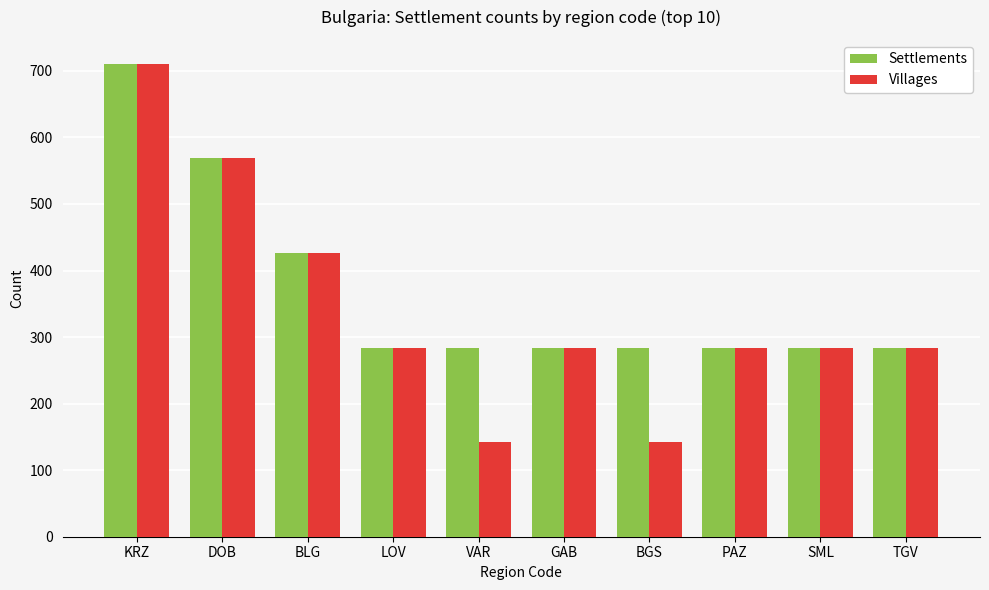

At how many categories does at least one series exceed 460?

2